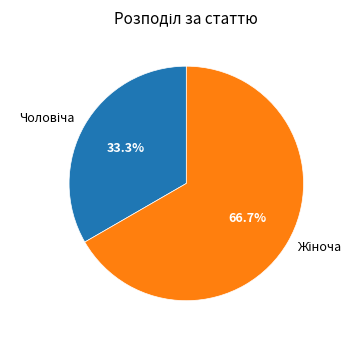

How many slices are in this pie chart?

2